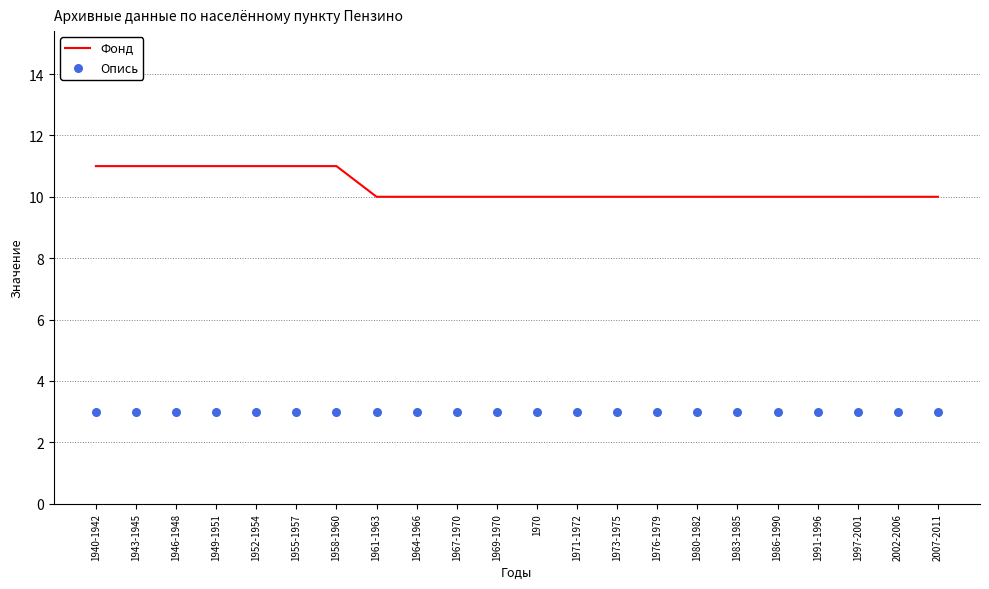

At how many categories does at least one series exceed 7?

22